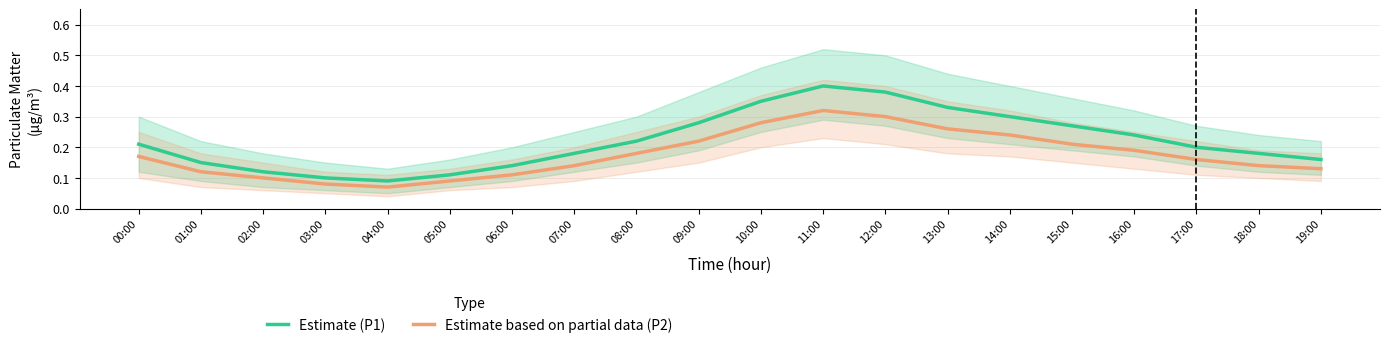

Rank the series by their maximum value, from highest to lowest.

Estimate (P1), Estimate based on partial data (P2)